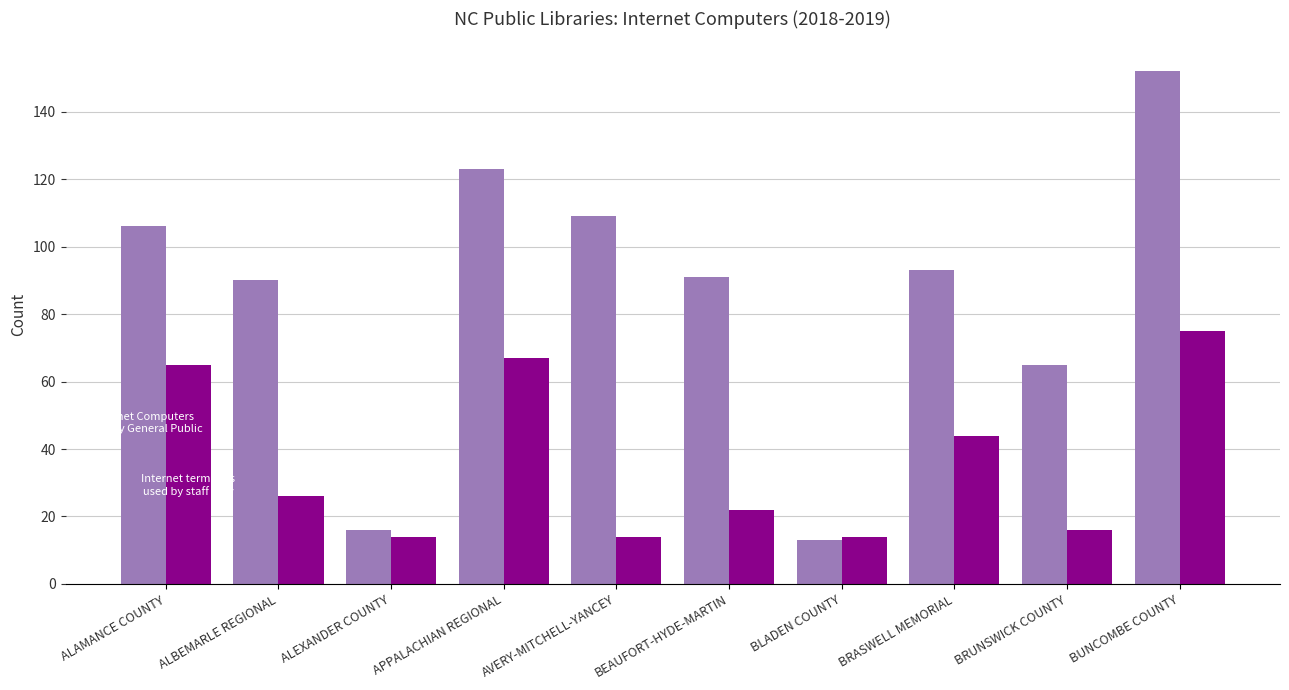

What is the maximum value shown in the chart?

152